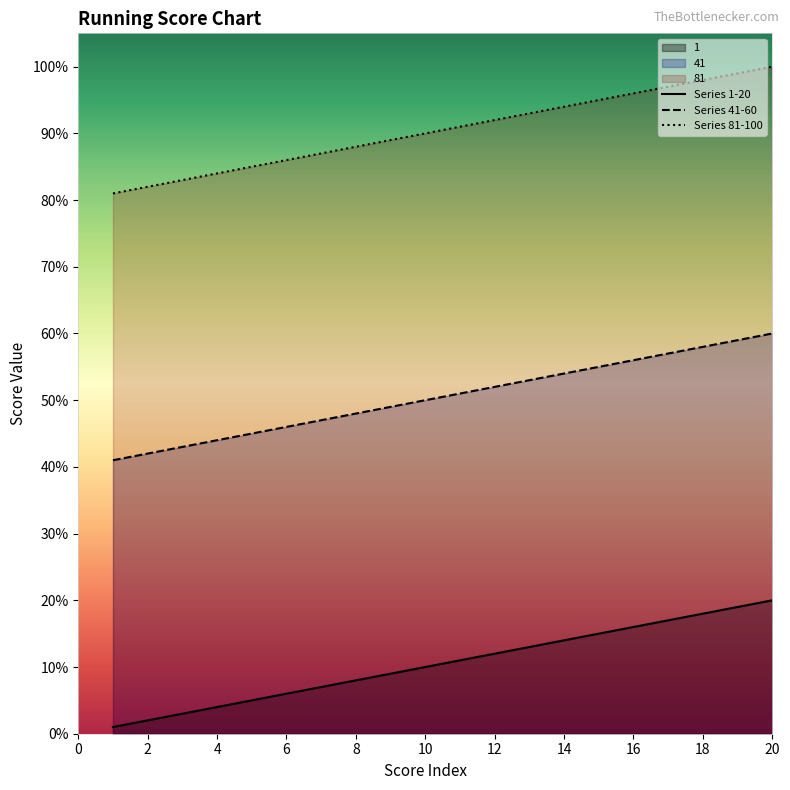

What is the difference between the highest and lowest values at 10?

80